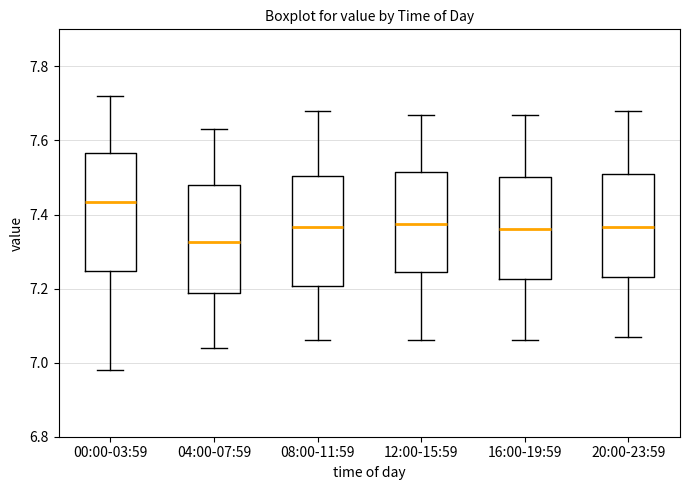

Reading left to right, transcribe this box plot: for each box, give where its median line is, the range the box spans, and where its two whiskers end, as read against the y-axis. The values are not printed on the chart, so give them approximately, as read against the axis.

00:00-03:59: median 7.44, box 7.24 to 7.56, whiskers 6.98 to 7.72
04:00-07:59: median 7.32, box 7.18 to 7.48, whiskers 7.04 to 7.64
08:00-11:59: median 7.36, box 7.20 to 7.50, whiskers 7.06 to 7.68
12:00-15:59: median 7.38, box 7.24 to 7.52, whiskers 7.06 to 7.68
16:00-19:59: median 7.36, box 7.22 to 7.50, whiskers 7.06 to 7.68
20:00-23:59: median 7.36, box 7.24 to 7.52, whiskers 7.08 to 7.68